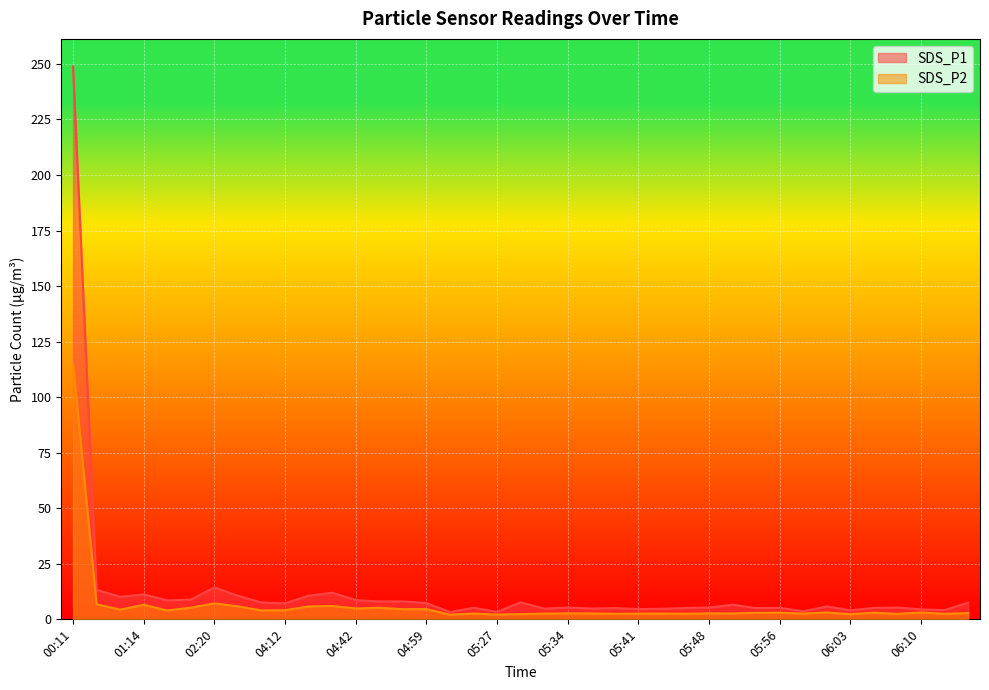

Which label corresponds to the largest value in the chart?

00:11